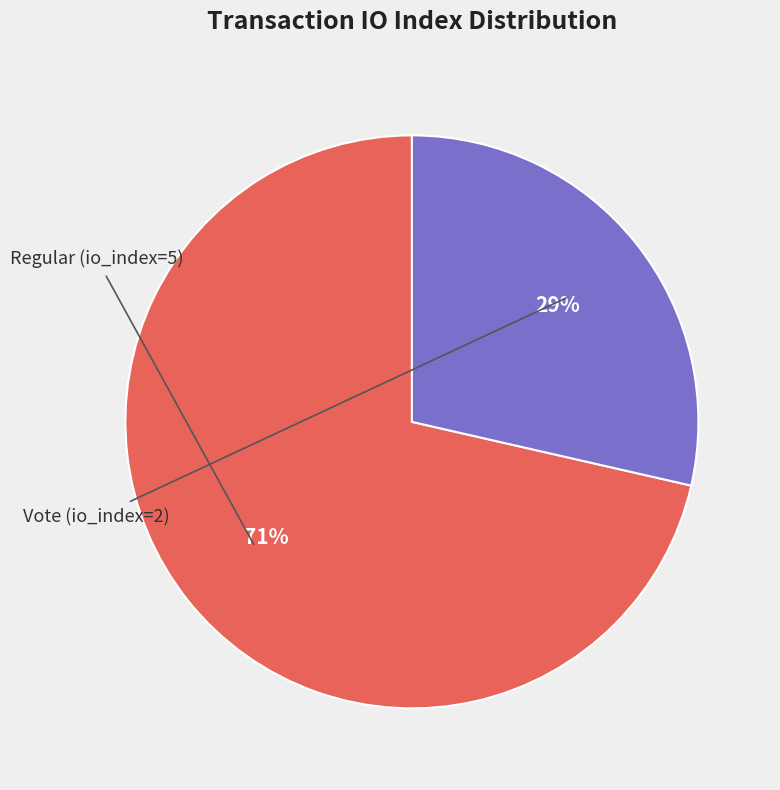

Does any single category account for the majority?

Yes